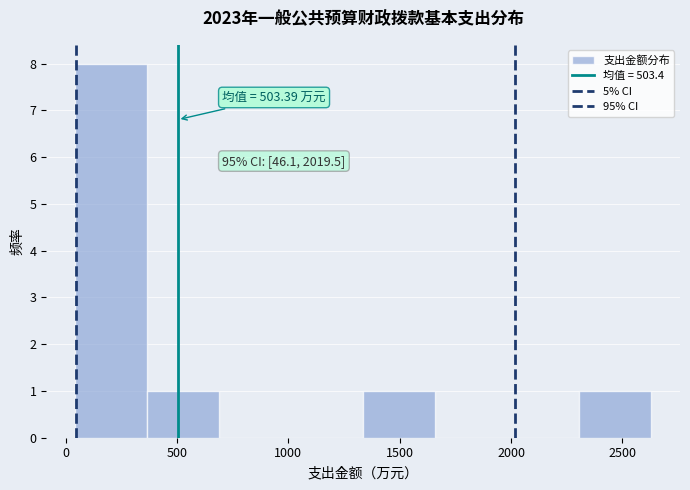

Which range on the x-axis has the tallest bar?

50 to 350